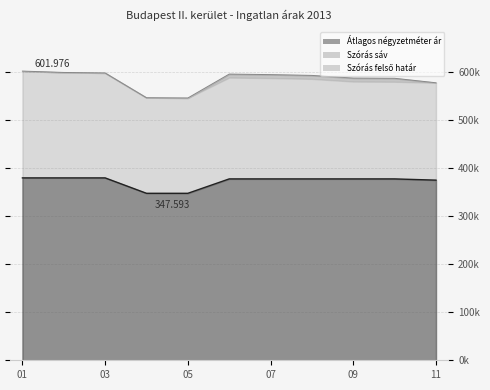

Where is Szórás alsó határ nearest to the value 573975?

11